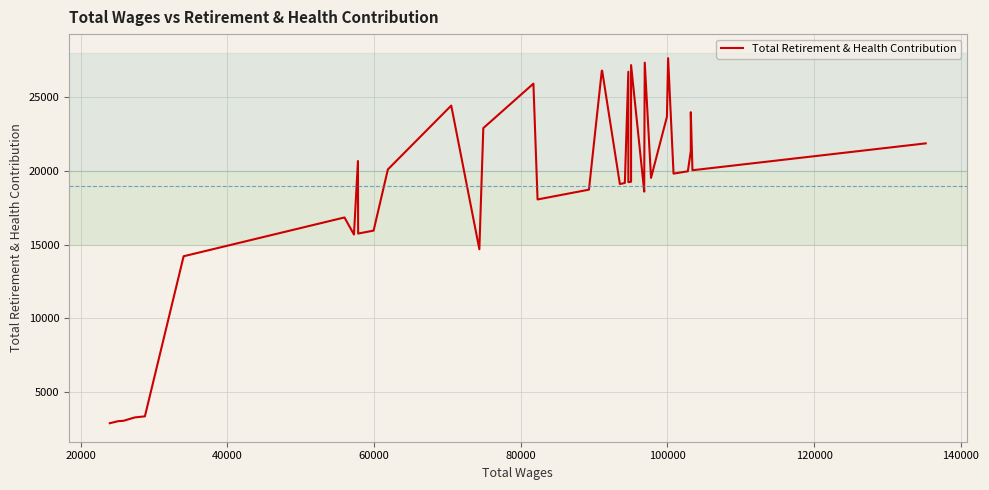

What is the greatest value displayed?

27624